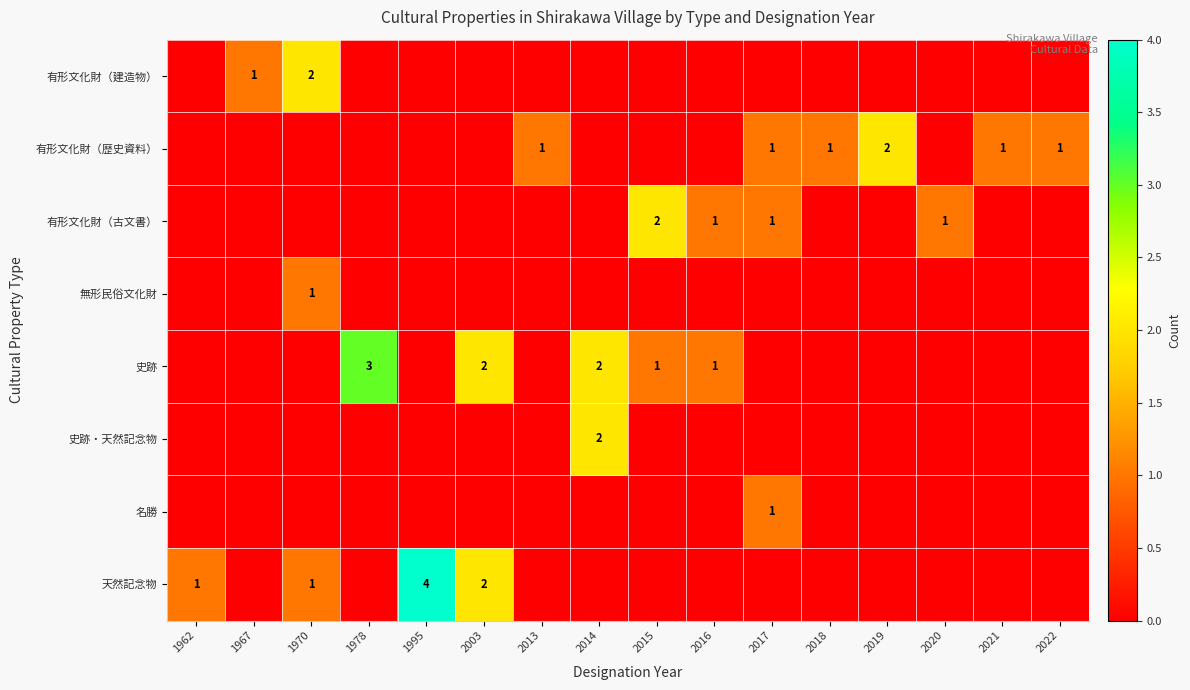

True or false: 史跡 has a value of 2 at 2003.

True